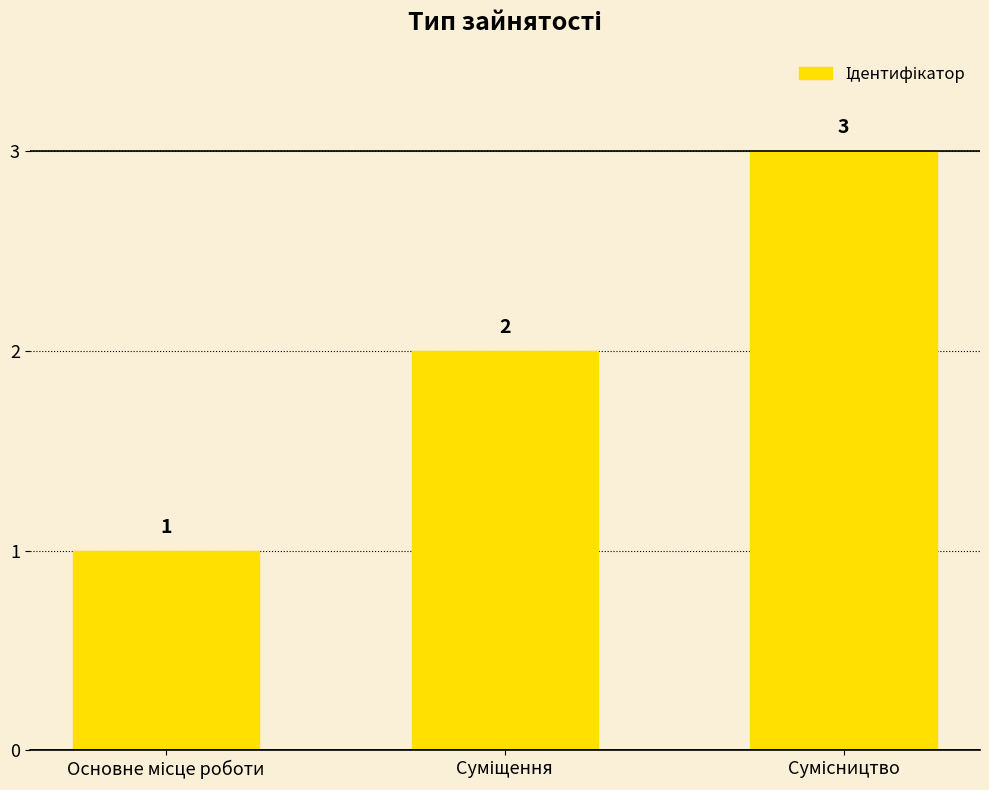

How many values are between 1 and 3?

3